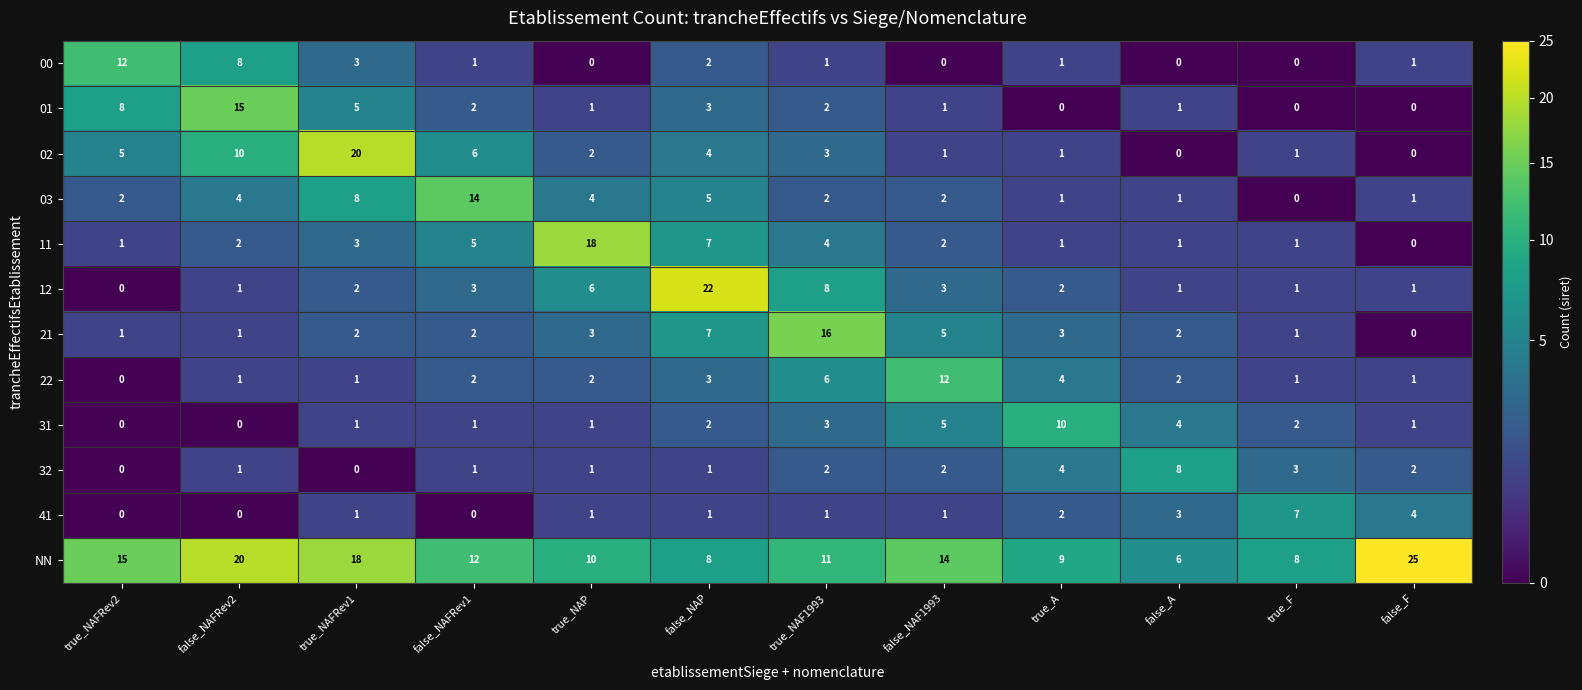

Which label corresponds to the largest value in the chart?

false_F